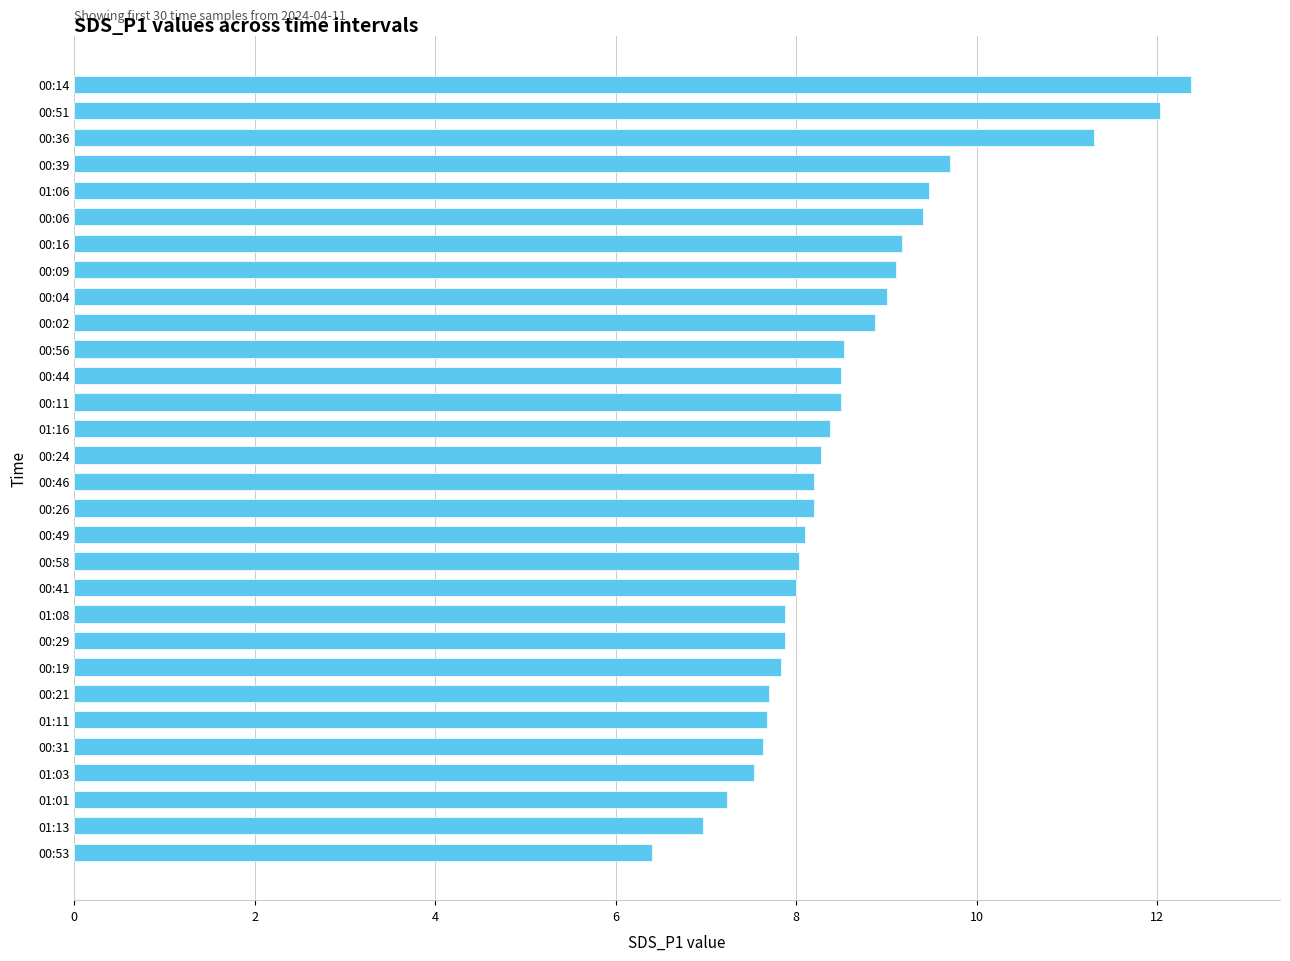

How many bars are there in total?

30